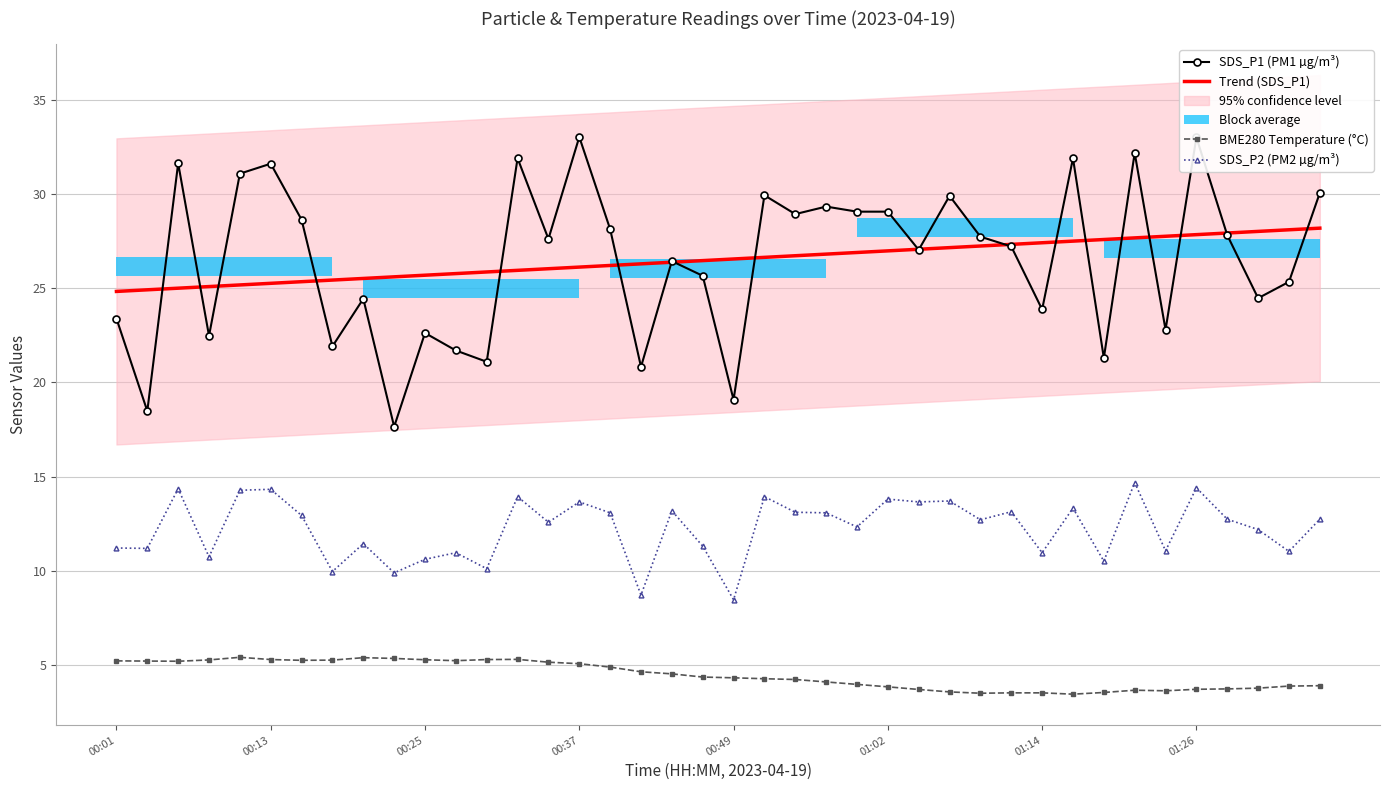

How many data points in SDS_P2 (PM2 µg/m³) are less than 12?

16